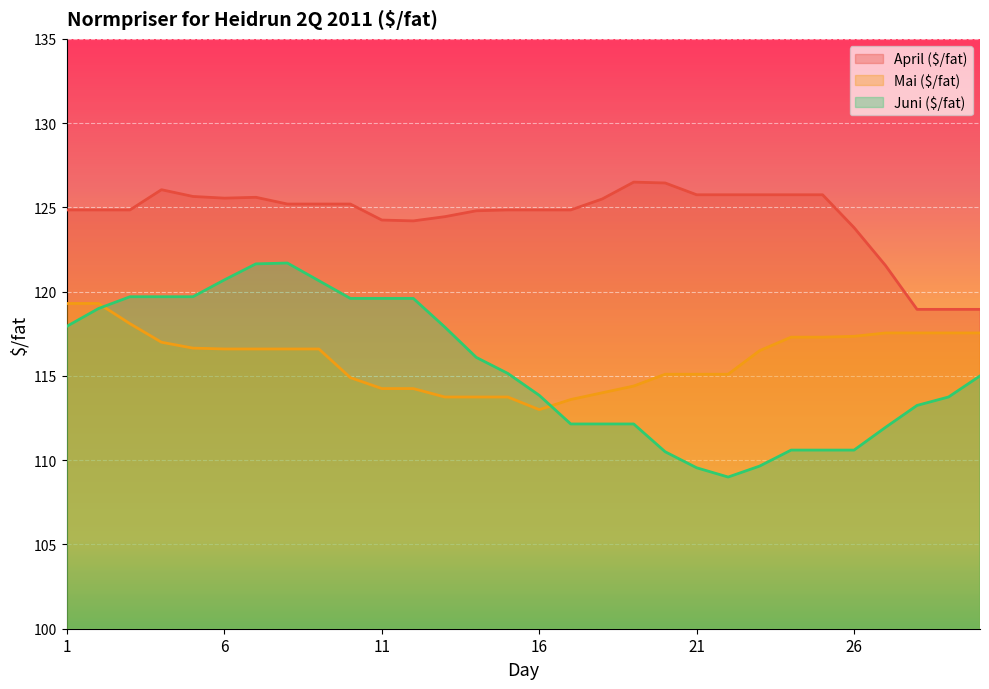

Which label corresponds to the largest value in the chart?

19